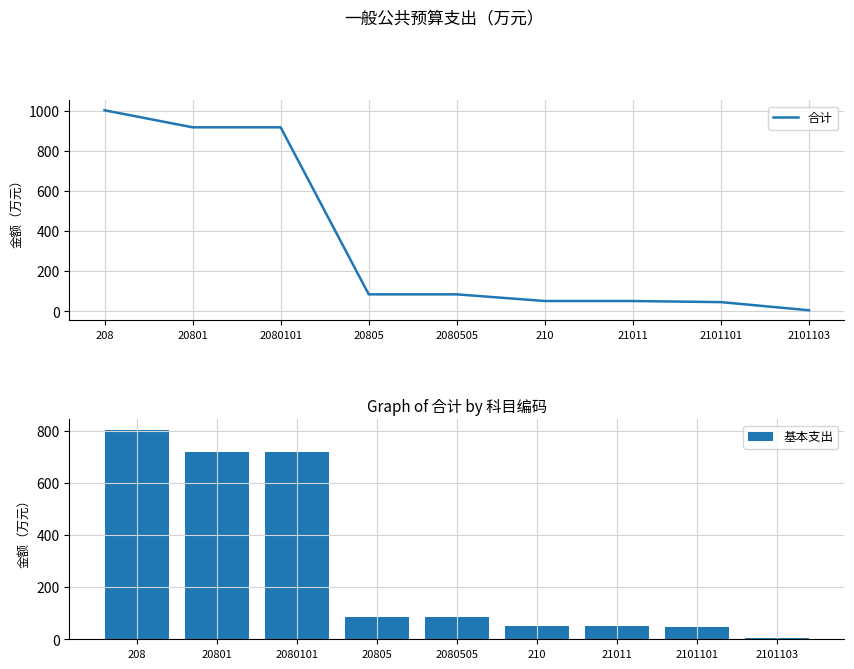

Read the 基本支出 value at 2101101.

46.1